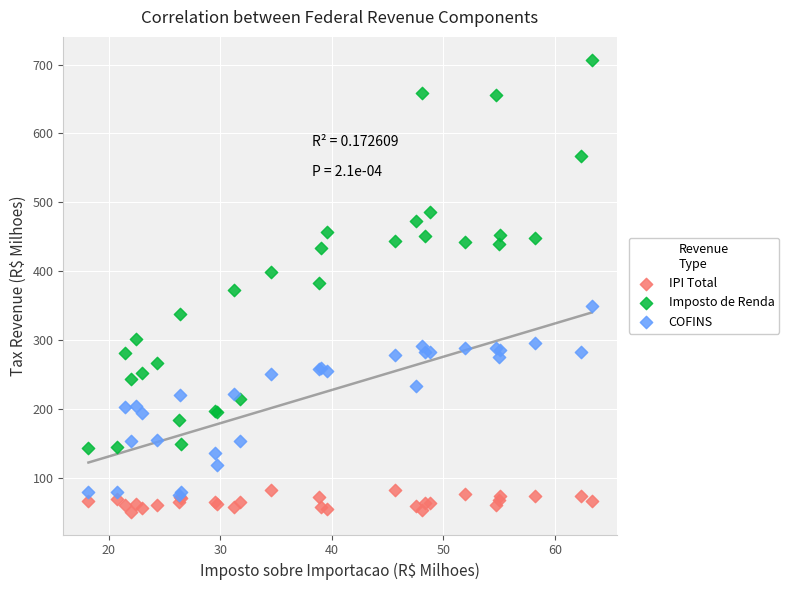

Which series reaches the minimum Y coordinate?

IPI Total